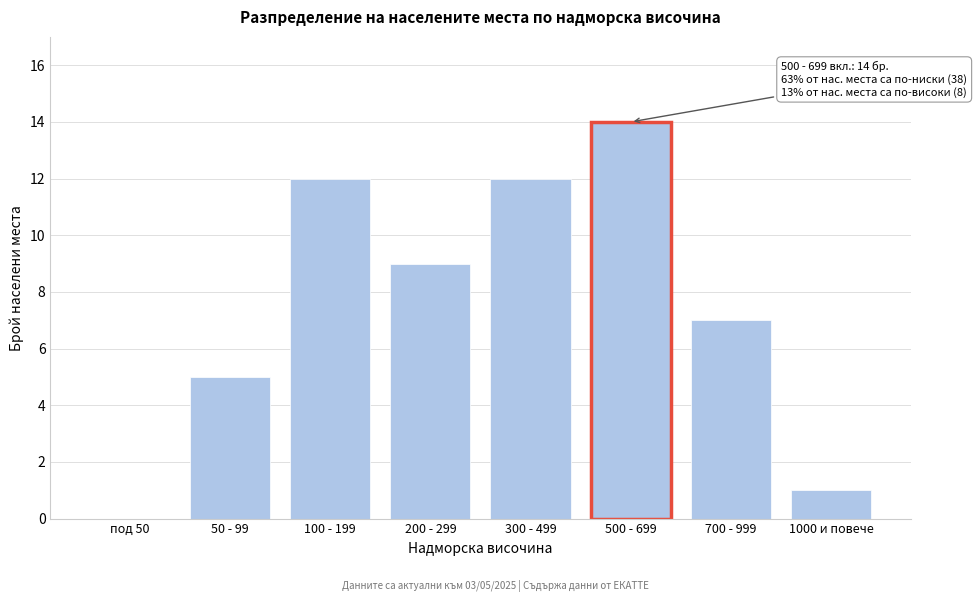

Reading left to right, transcribe all the data shown in this chart.

под 50=0	50 - 99=5	100 - 199=12	200 - 299=9	300 - 499=12	500 - 699=14	700 - 999=7	1000 и повече=1